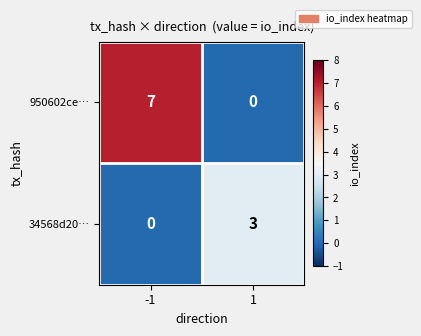

How many values in 950602ce… are above zero?

1